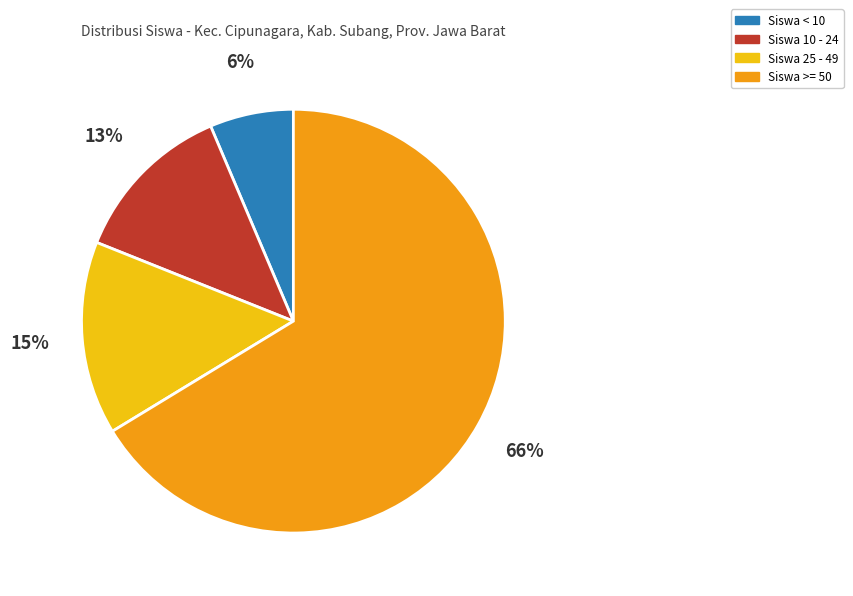

To the nearest percent, what is the average slice percentage?

25%